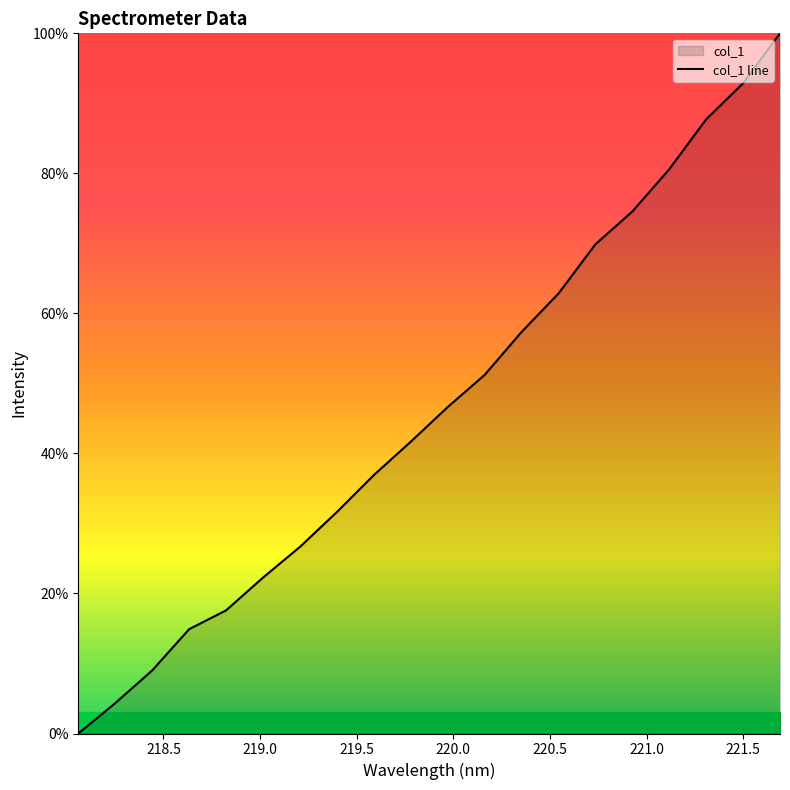

How many data points are less than 46?

10